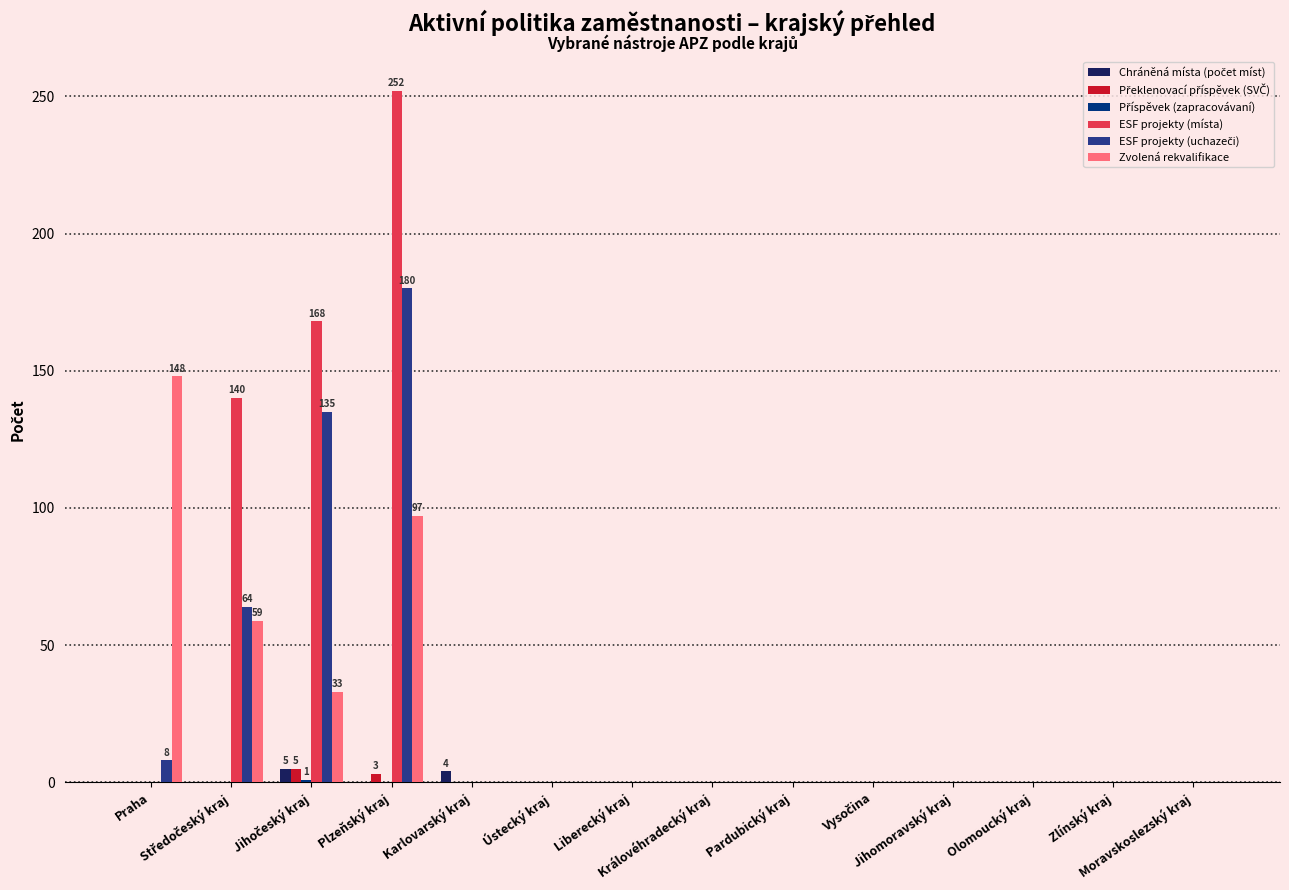

What is the maximum value shown in the chart?

252